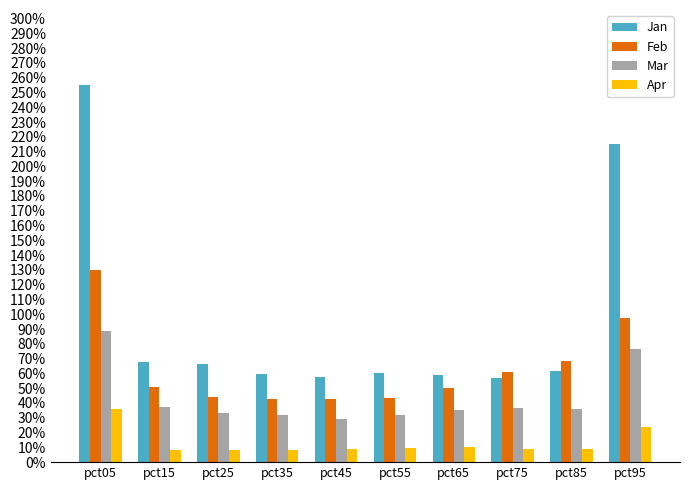

What are all the series names shown in the legend?

Jan, Feb, Mar, Apr